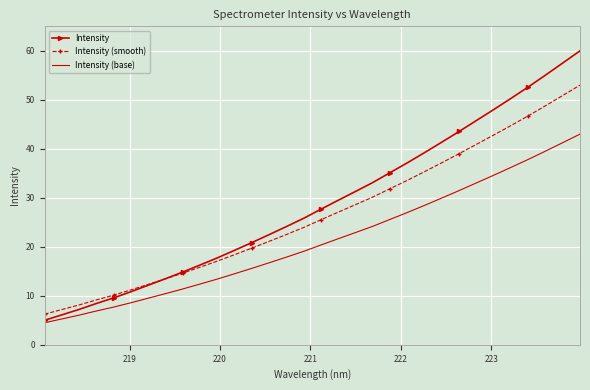

What are all the series names shown in the legend?

Intensity, Intensity (smooth), Intensity (base)